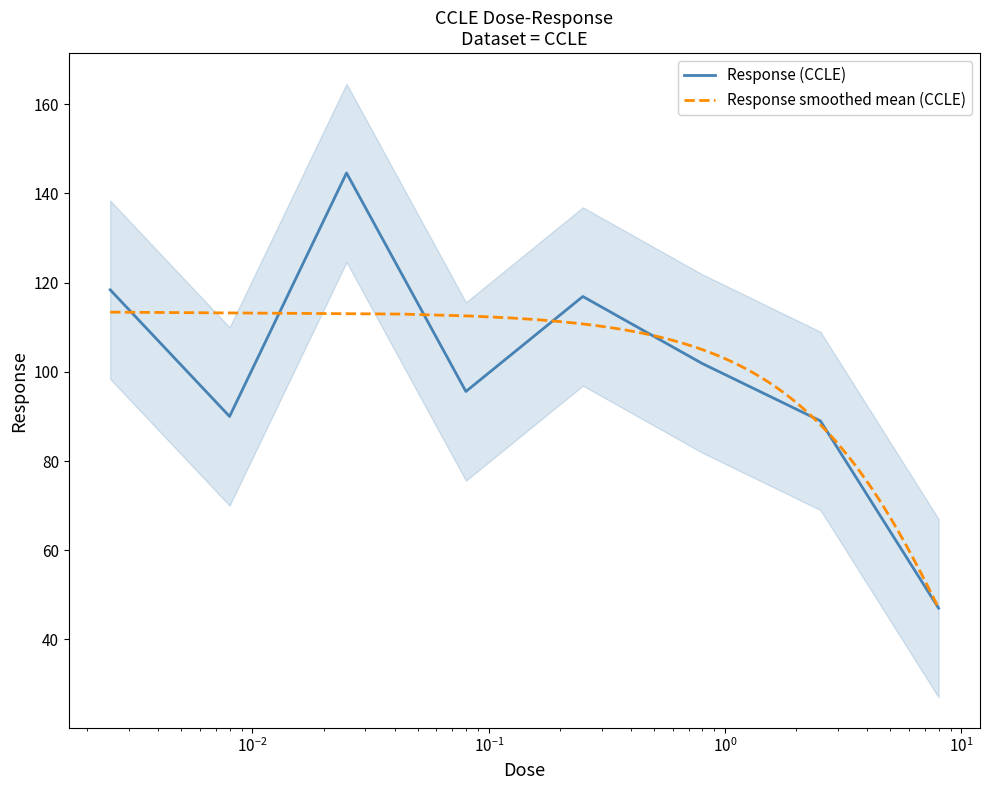

Reading left to right, what are all the values shown in this chart?

0.0025=118.4	0.008=90.0	0.025=144.6	0.08=95.6	0.25=116.9	0.8=101.9	2.53=89.0	8.0=47.0